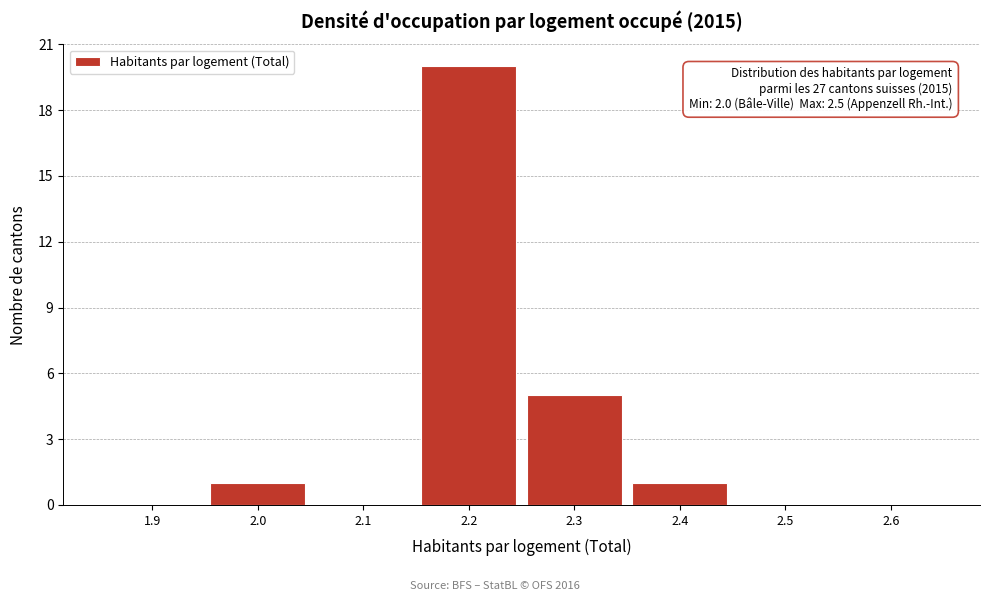

Reading left to right, what are all the values shown in this chart?

1.9=0	2.0=1	2.1=0	2.2=20	2.3=5	2.4=1	2.5=0	2.6=0